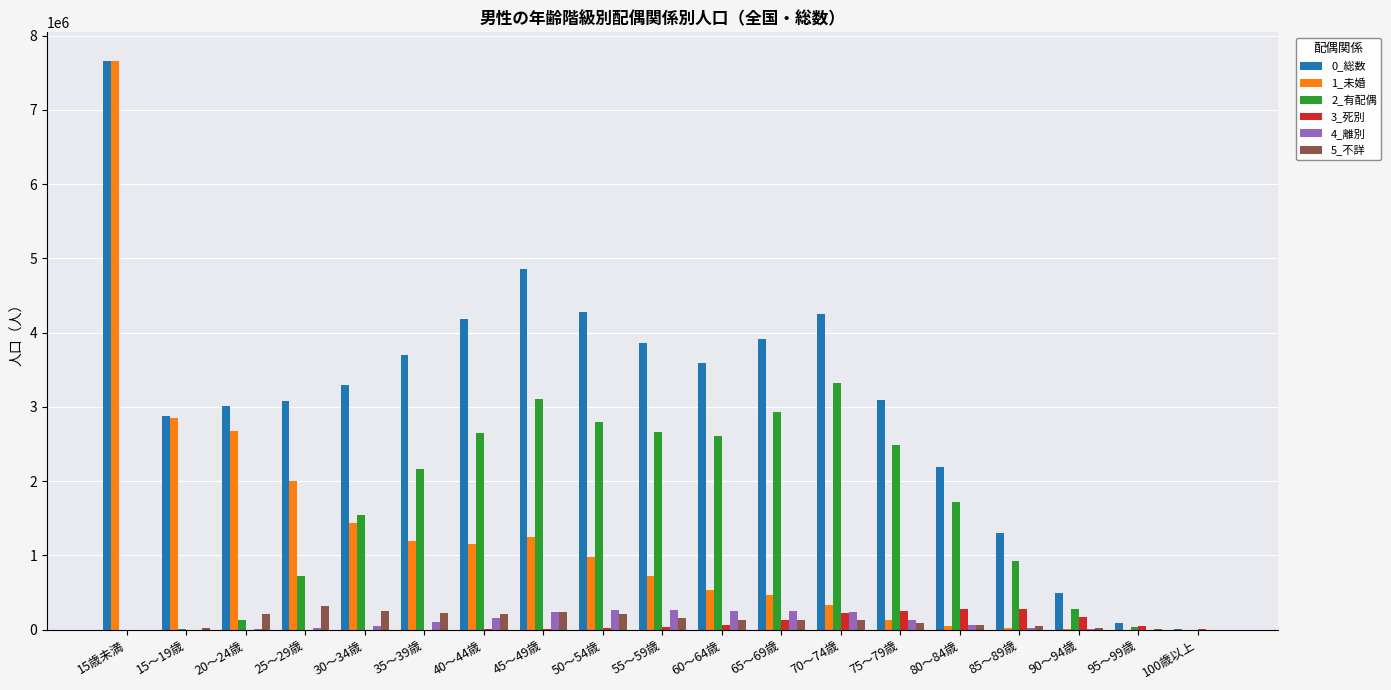

The value of 2_有配偶 at 35～39歳 is 2167352. True or false?

True